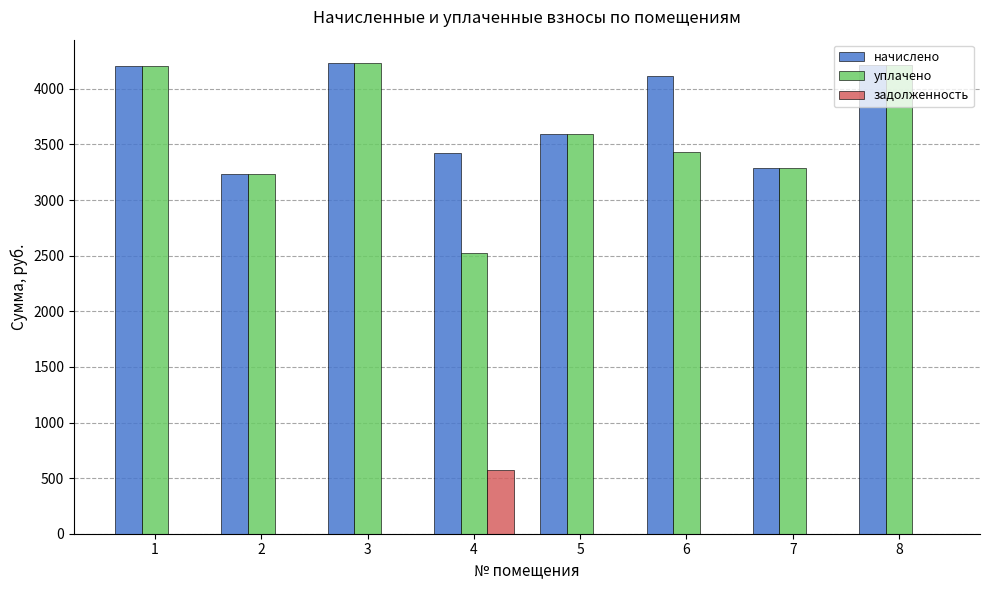

Is it true that уплачено equals 1872.5 at 8?

False